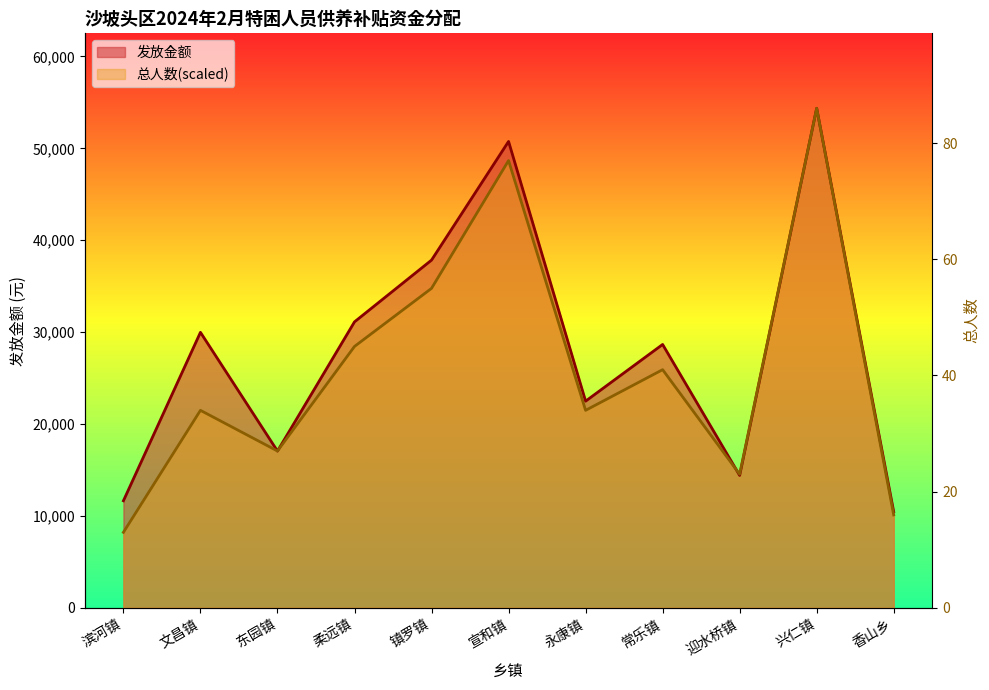

Which category has the highest value in the 总人数 series?

兴仁镇